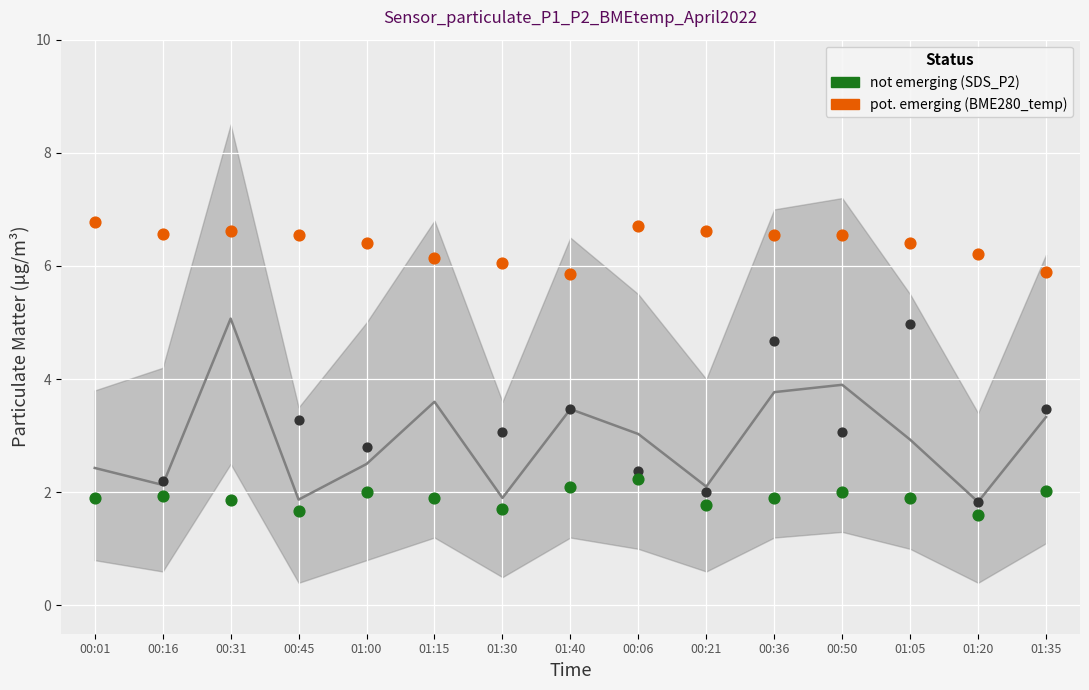

At which category is the sum across all series the highest?

00:06